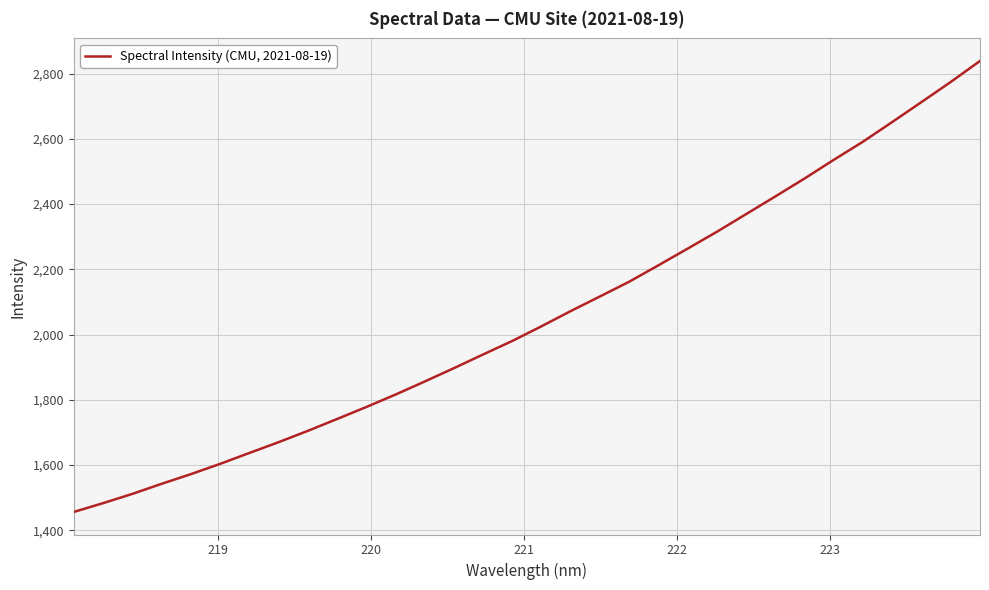

What is the difference between the maximum and minimum values?

1382.8